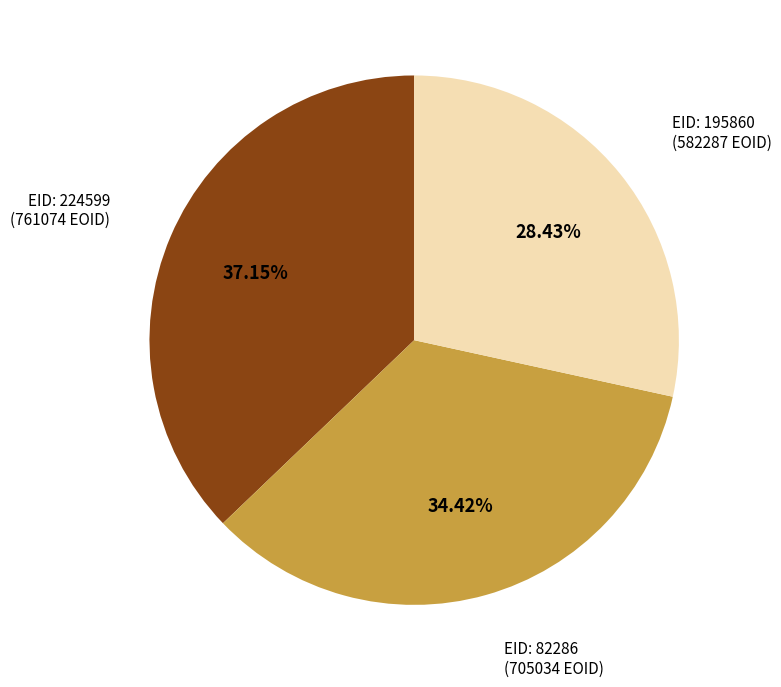

Is there any slice that represents more than half of the pie?

No